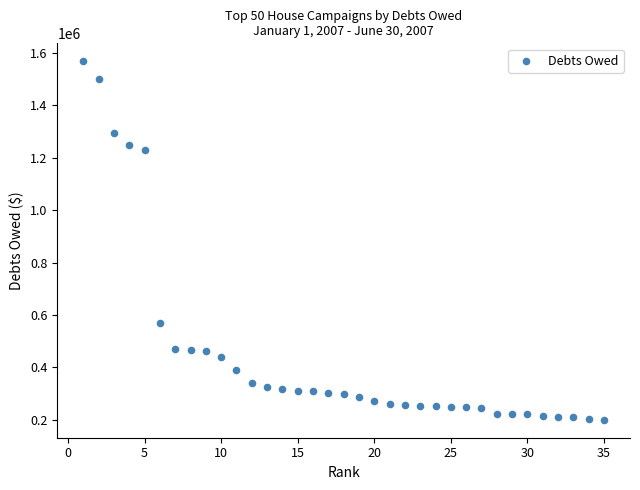

What is the range of Y values (max minus min)?

1368620.4